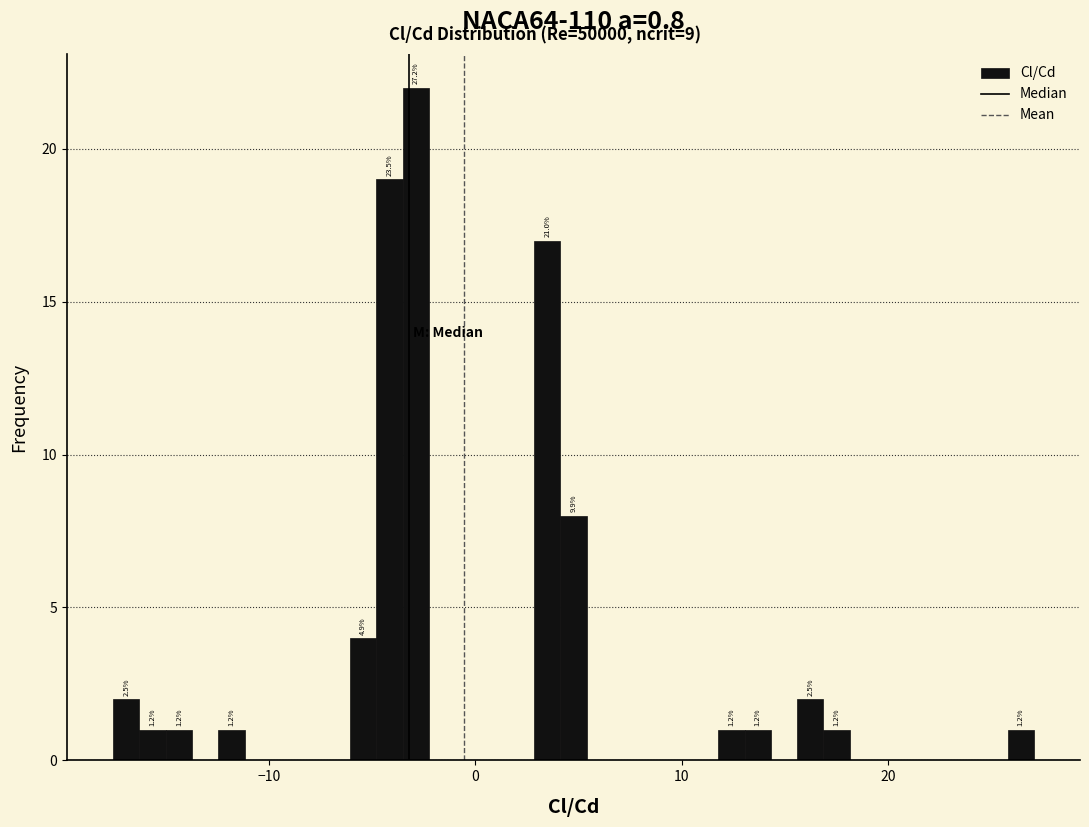

Read against the x-axis, roughly where is the centre of the tallest bar?

-3